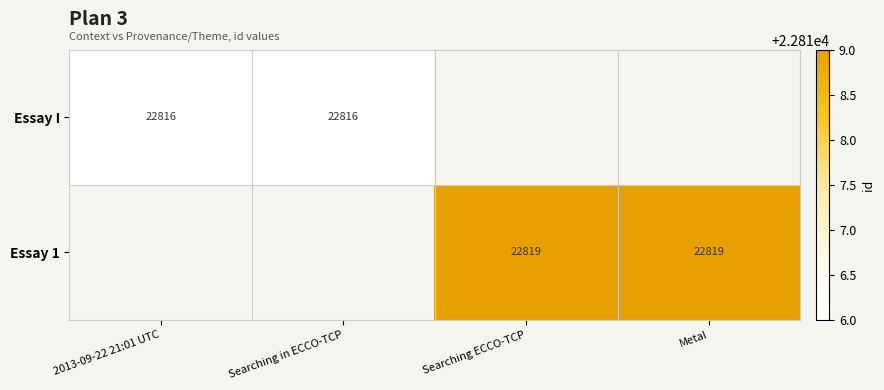

The value of Essay I at 2013-09-22 21:01 UTC is 36867. True or false?

False